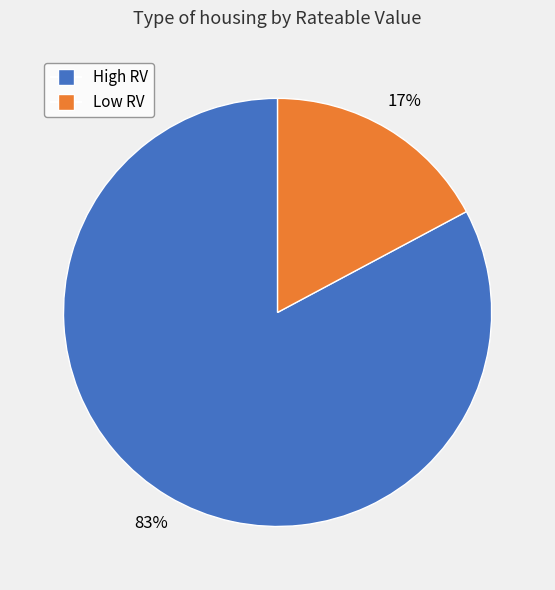

Which has a higher value, High RV or Low RV?

High RV